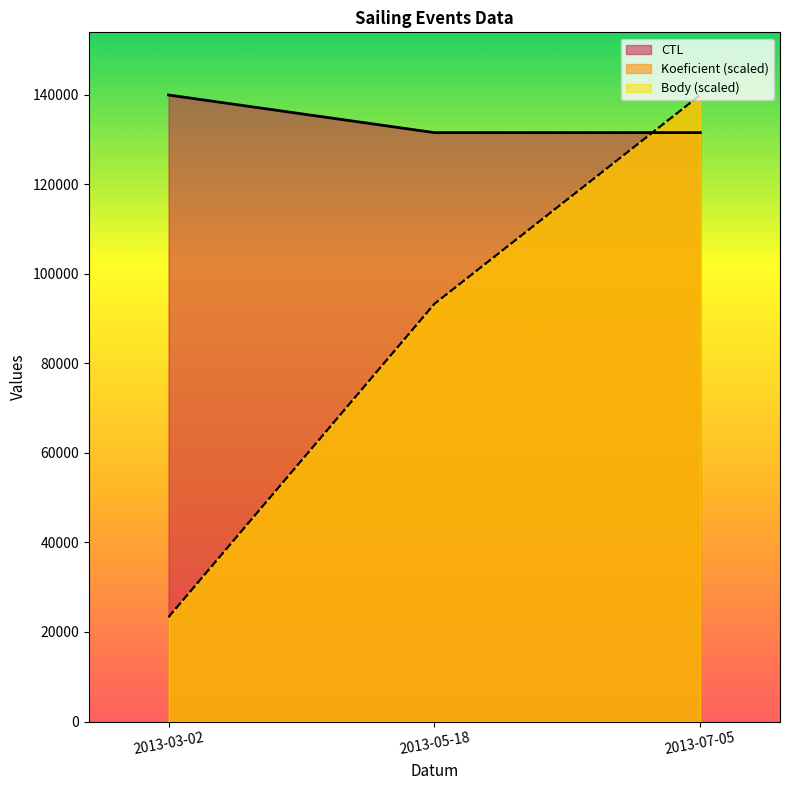

What is the label of the 3rd point from the right?

2013-03-02